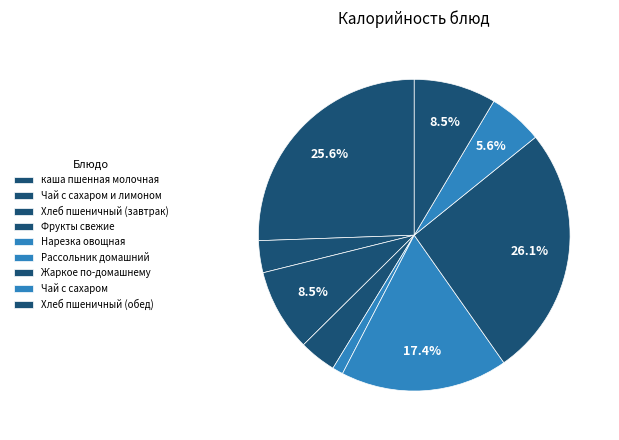

The Рассольник домашний slice represents 17% of the pie. True or false?

True